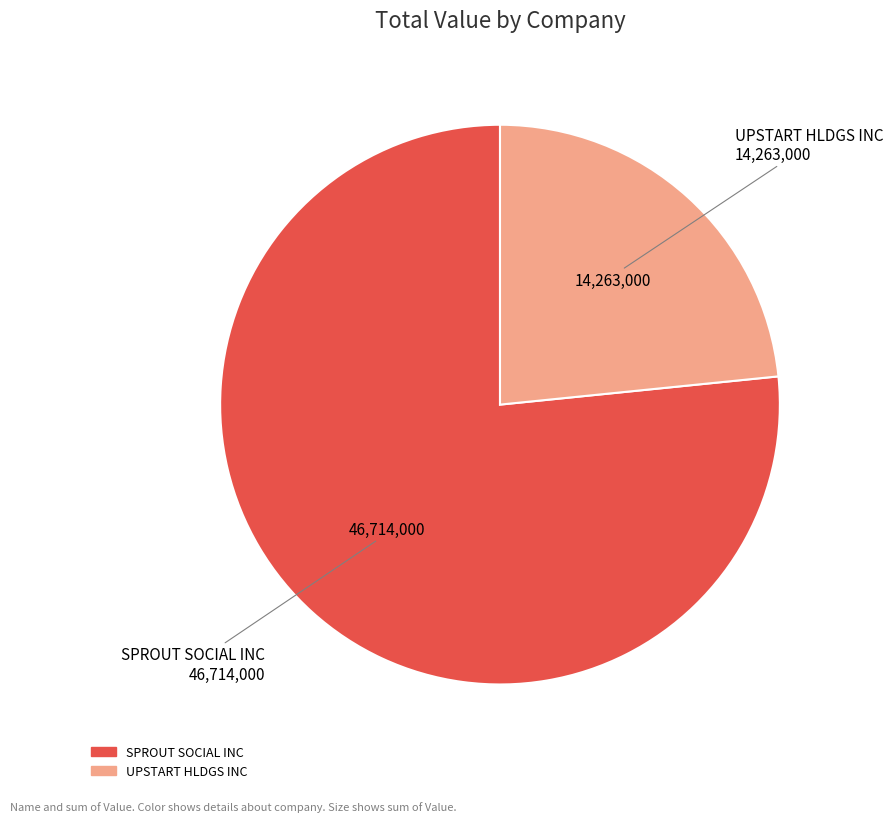

How many slices are in this pie chart?

2